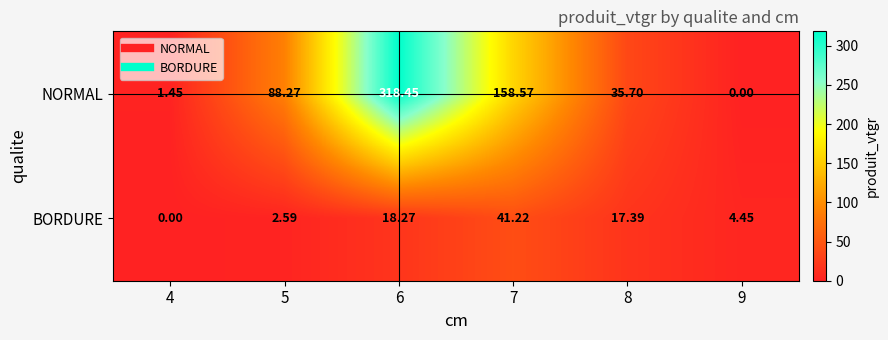

List the series in order of their overall mean, lowest first.

BORDURE, NORMAL